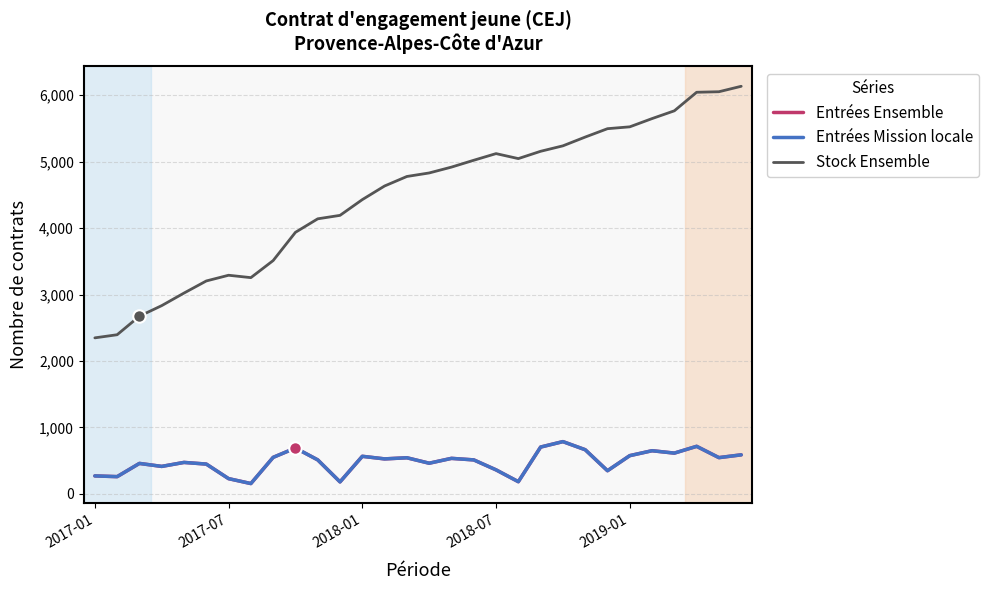

What is the lowest value of the Stock Ensemble series?

2348